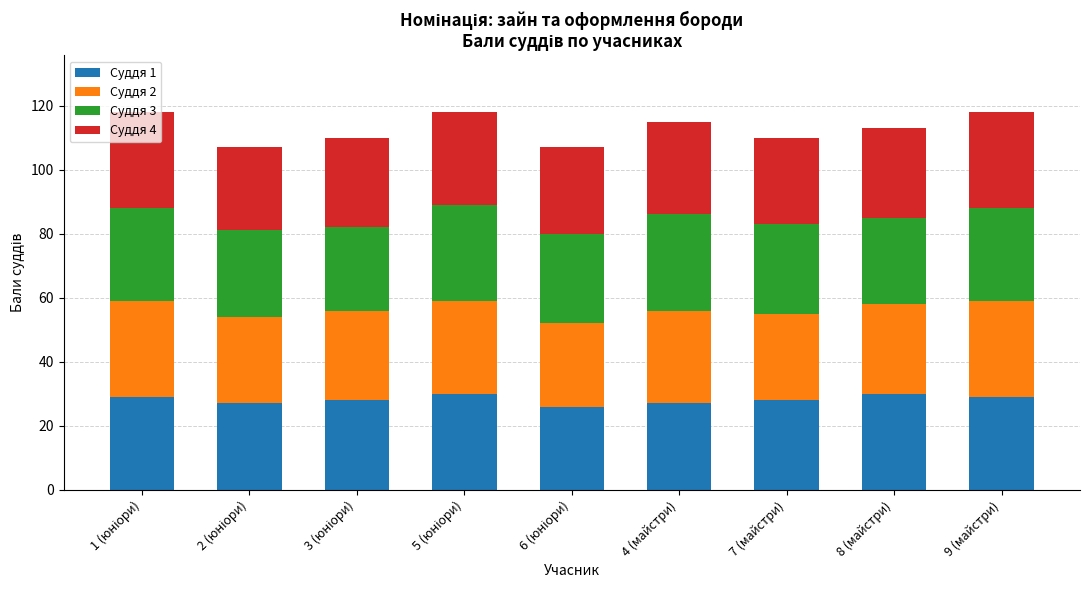

What is the difference between the second highest and minimum values in the Суддя 1 series?

4